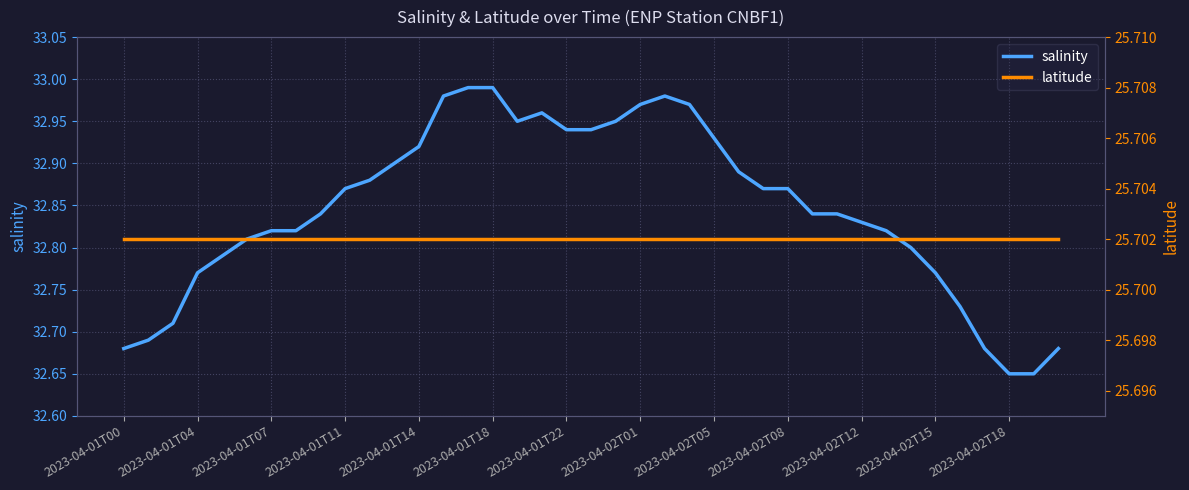

At which category does the chart reach its minimum across all series?

2023-04-01T00